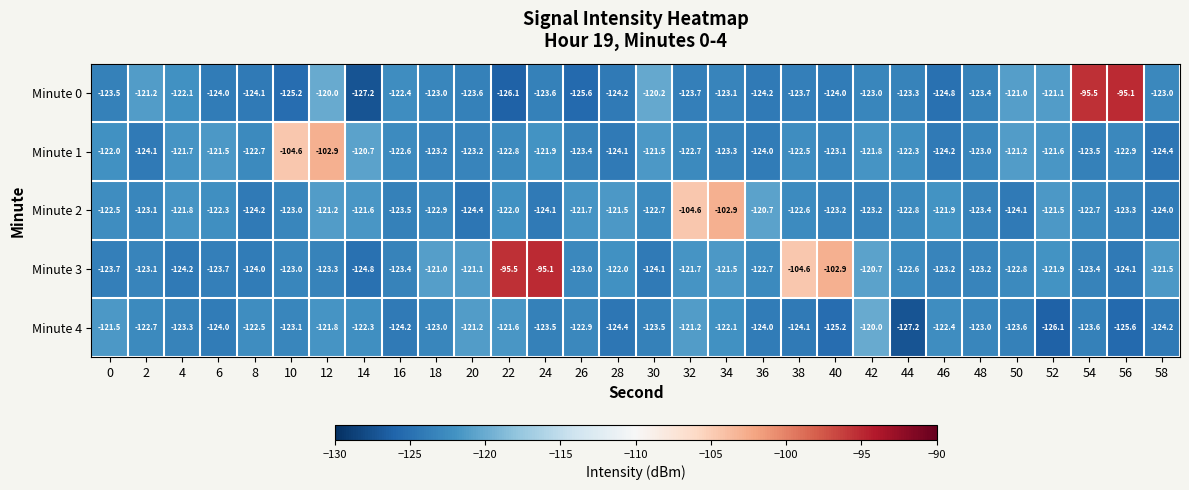

What is the maximum value for Minute 4?

-120.0